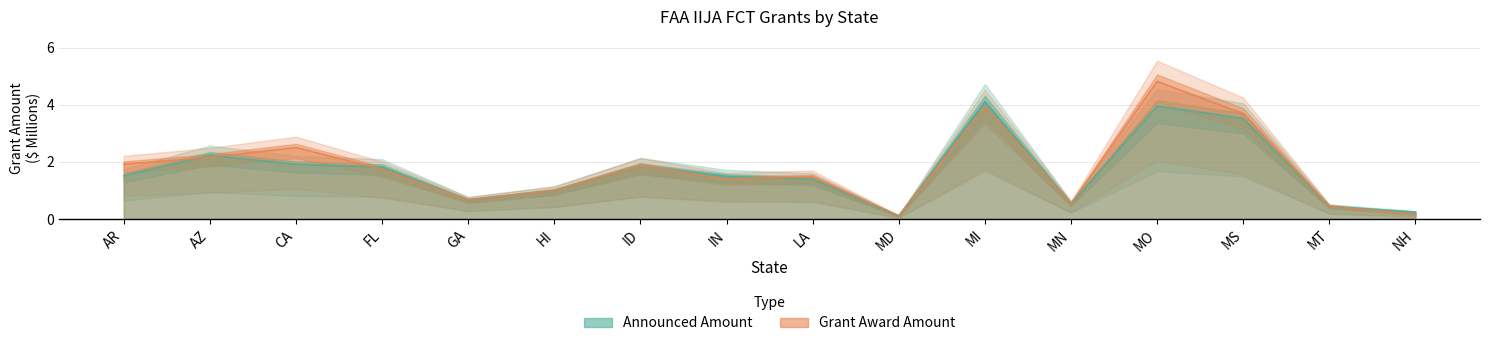

True or false: Grant Award Amount has more than 2 interior local peaks.

True